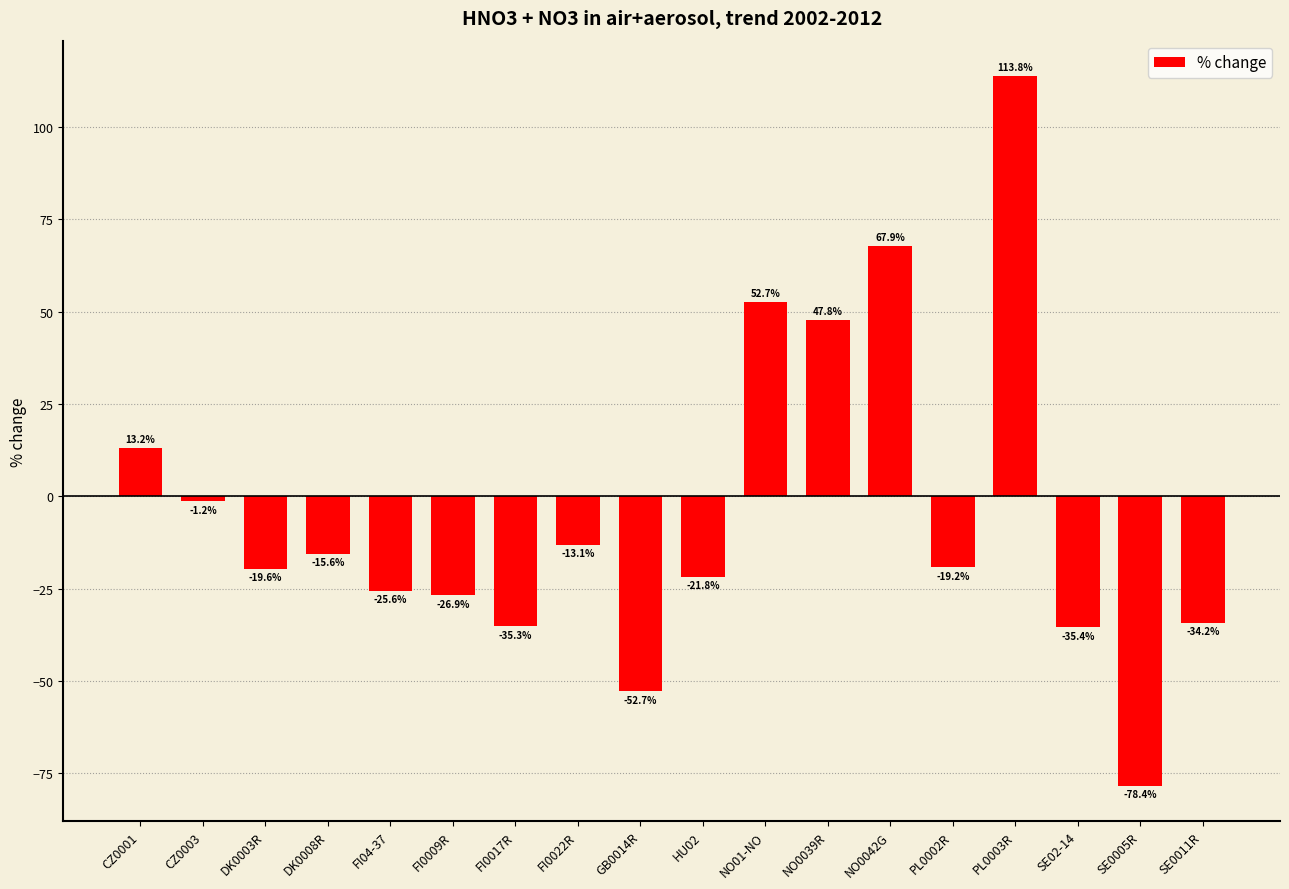

Reading left to right, transcribe all the data shown in this chart.

13.2	-1.2	-19.6	-15.6	-25.6	-26.9	-35.3	-13.1	-52.7	-21.8	52.7	47.8	67.9	-19.2	113.8	-35.4	-78.4	-34.2